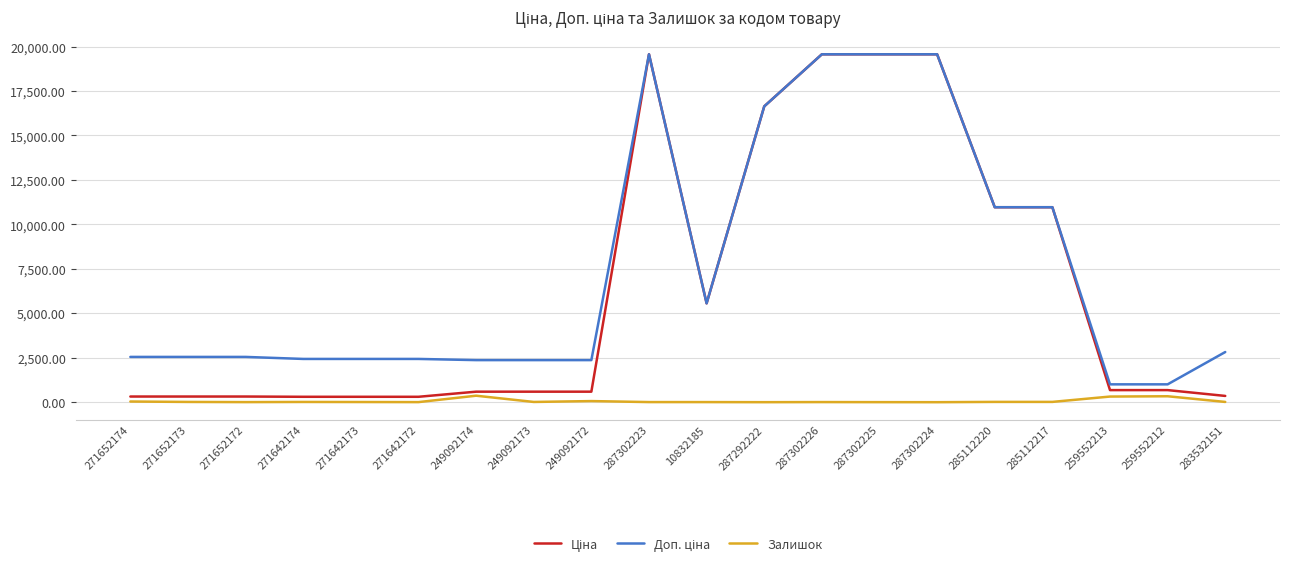

Is it true that Залишок equals 334.0 at 259552212?

True